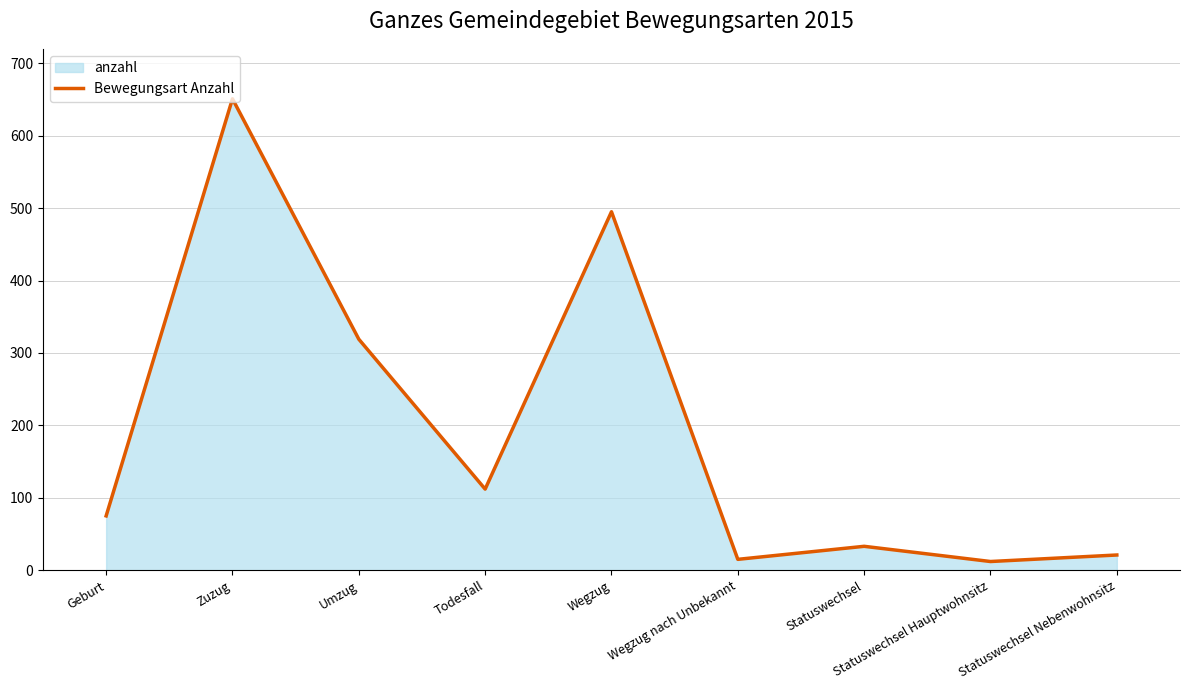

What is the difference between the maximum and second lowest values?

636